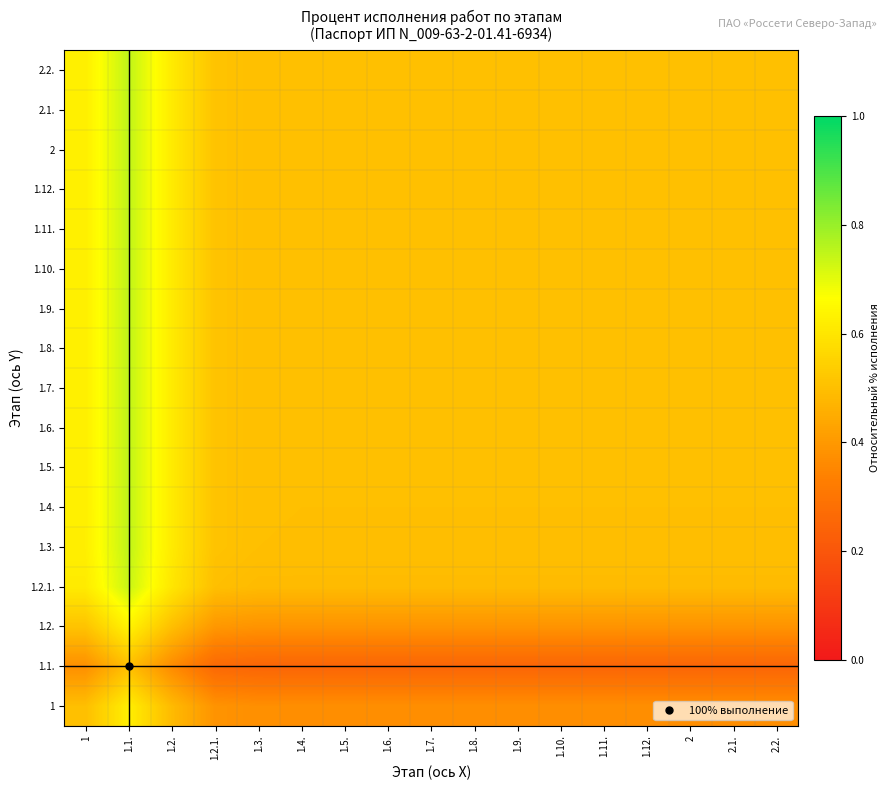

Between 1.5. and 2.1., which is larger?

1.5.